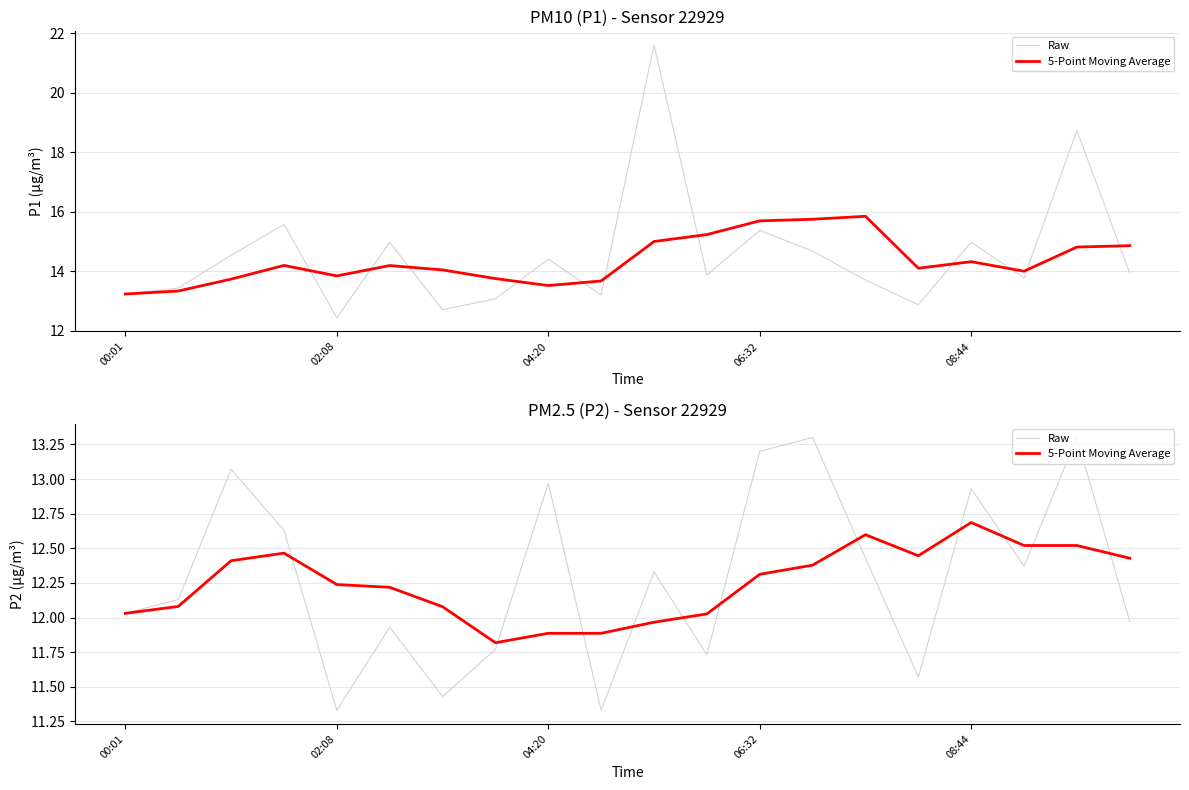

In 5-Point Moving Average, how many points are higher than both neighbors (excluding endpoints)?

3